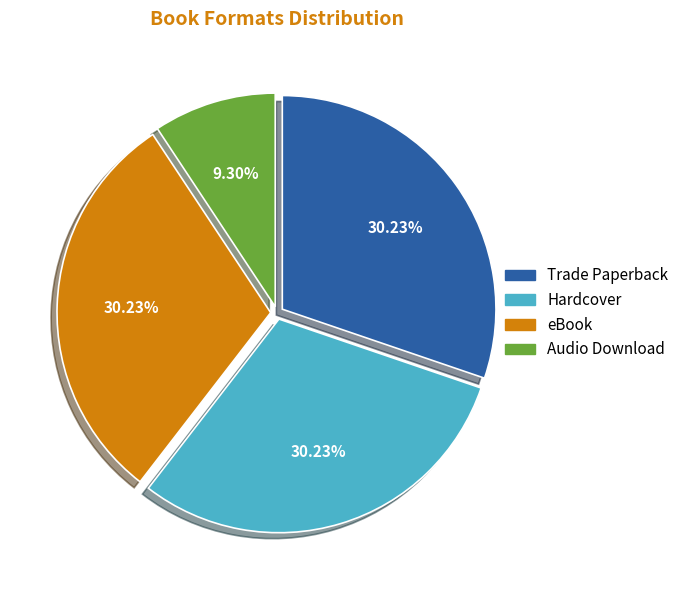

Is there any slice that represents more than half of the pie?

No